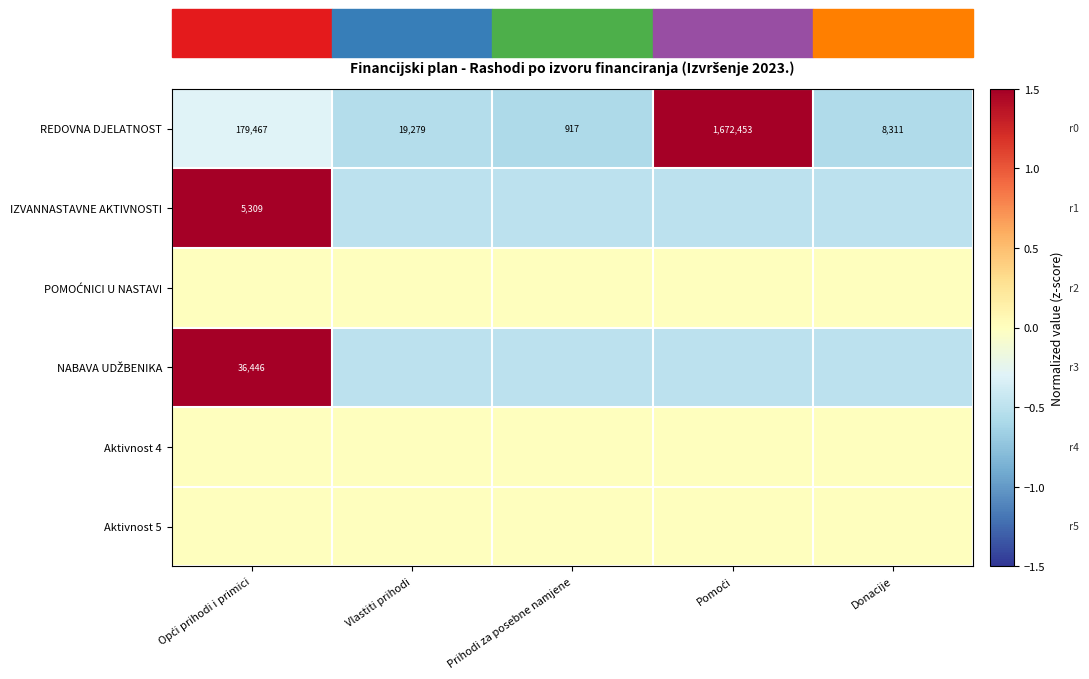

What is the maximum value for REDOVNA DJELATNOST?

1672453.0